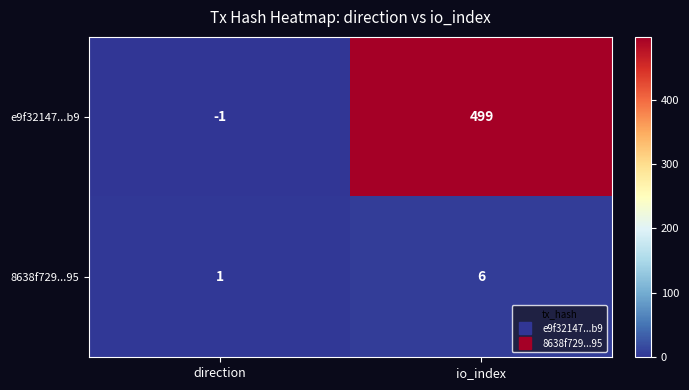

At direction, list the series in order from smallest to largest.

e9f32147...b9, 8638f729...95